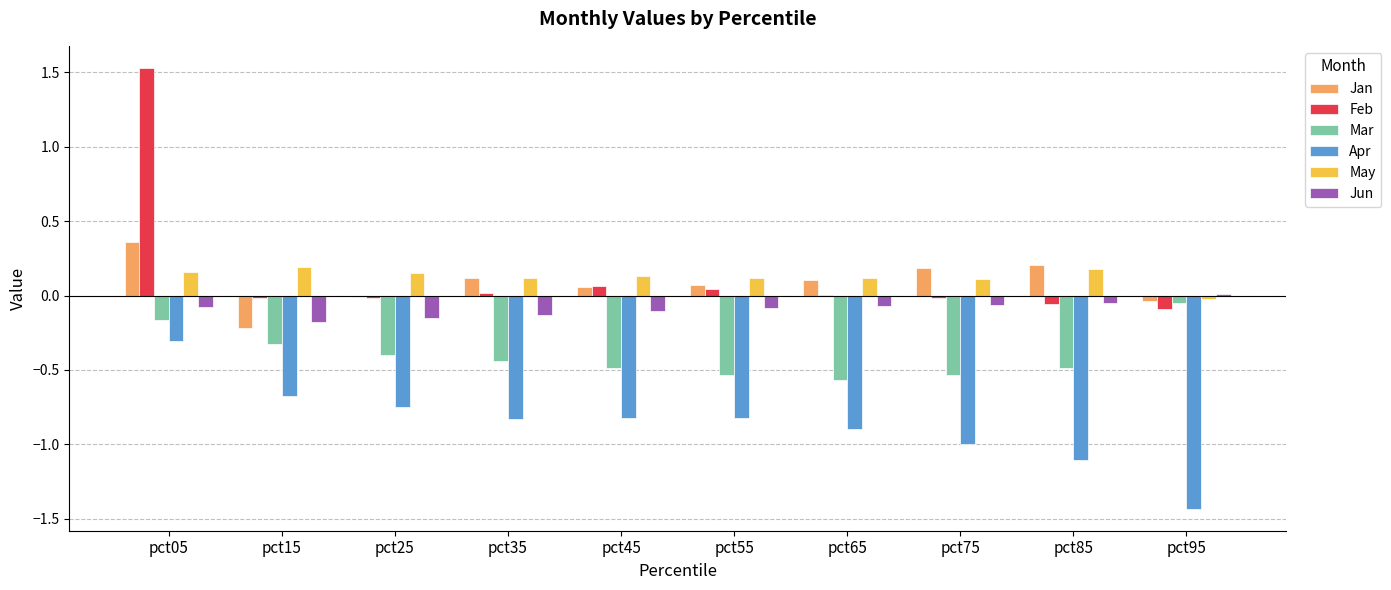

What is the greatest value displayed?

1.5